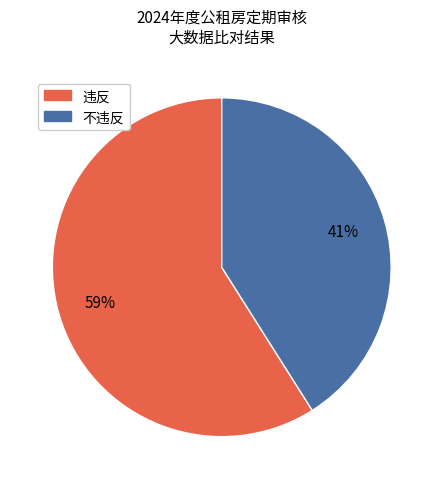

Which category has the biggest portion of the pie?

违反